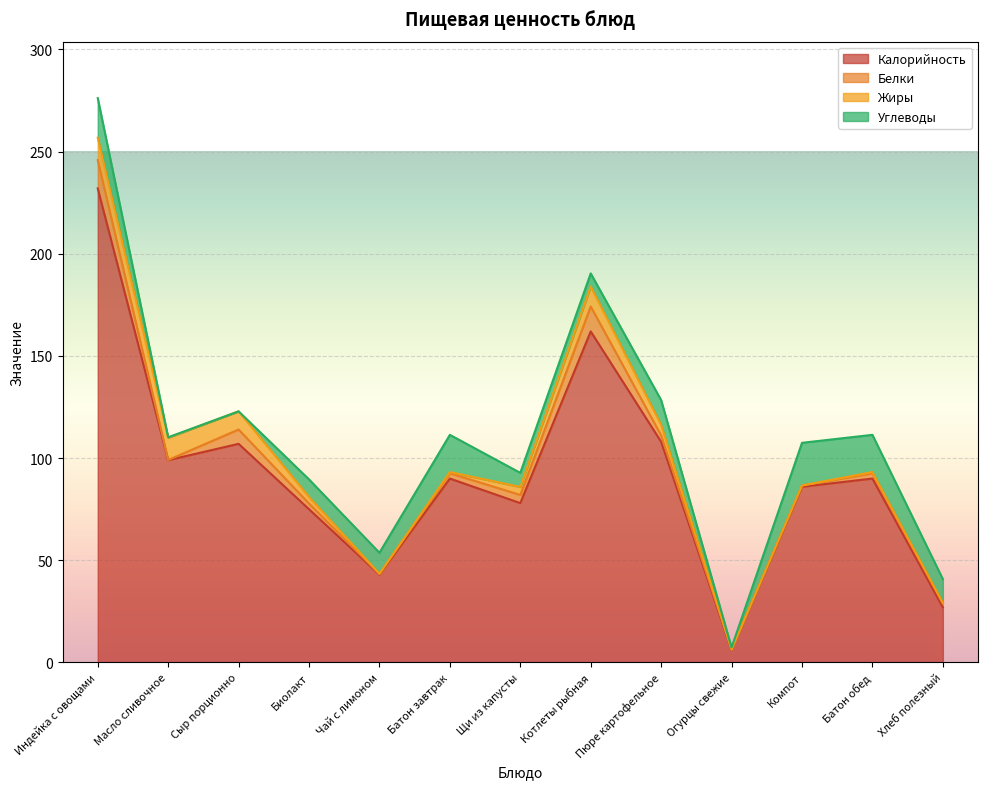

The value of Белки at Батон завтрак is 4.4. True or false?

False